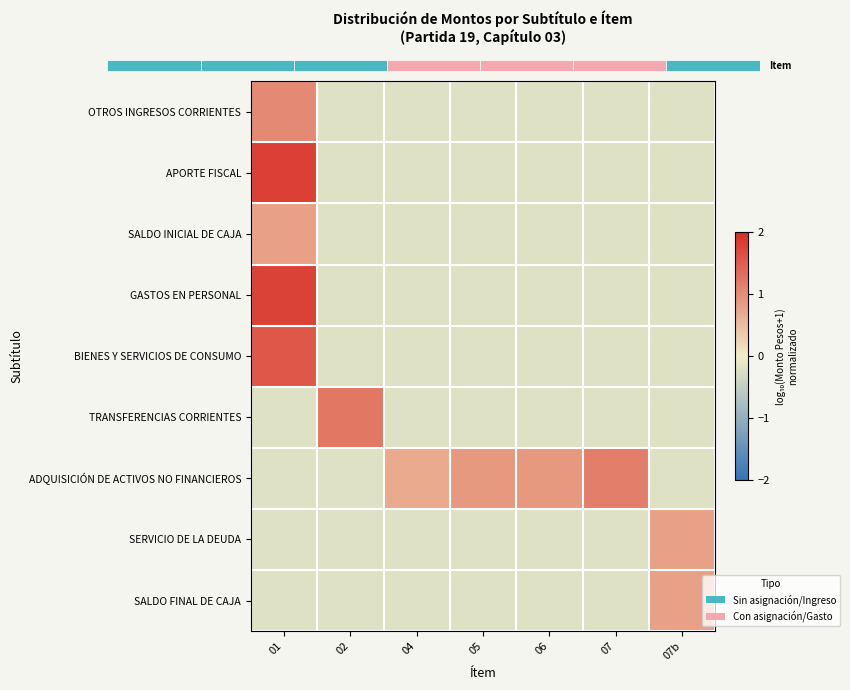

What is the difference between the maximum and second lowest values in the SALDO INICIAL DE CAJA series?

1.0